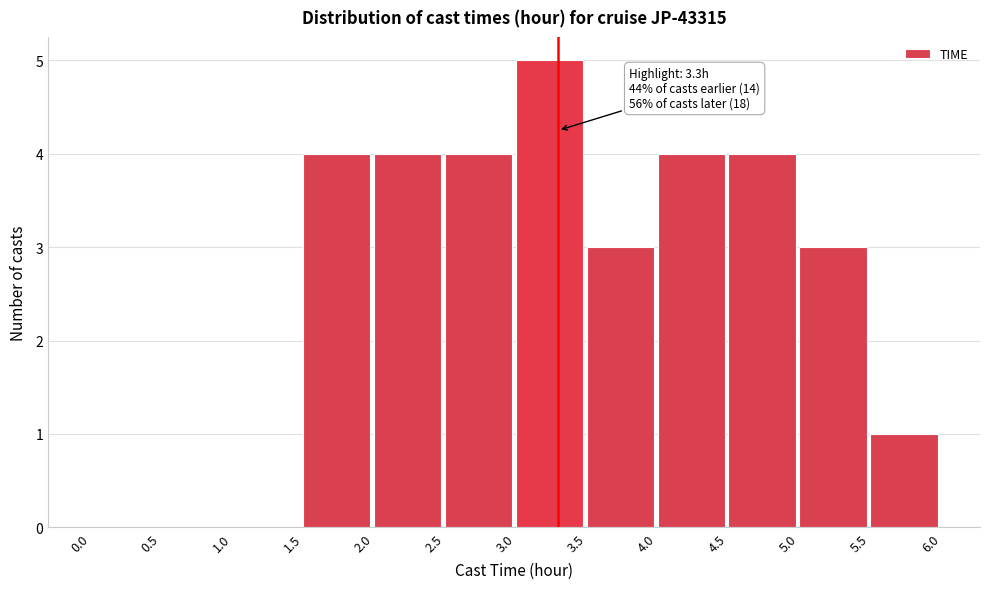

Over which range of the x-axis is the bar tallest?

3.0 to 3.5